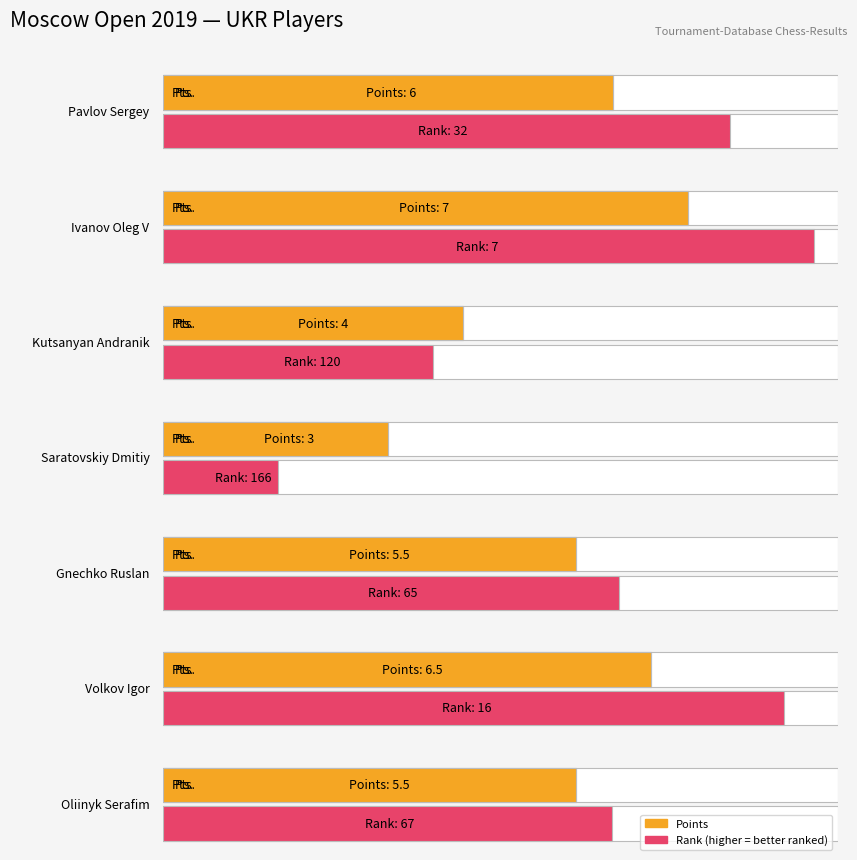

What is the ratio of the value at Pavlov Sergey to the value at Saratovskiy Dmitiy?

2.0